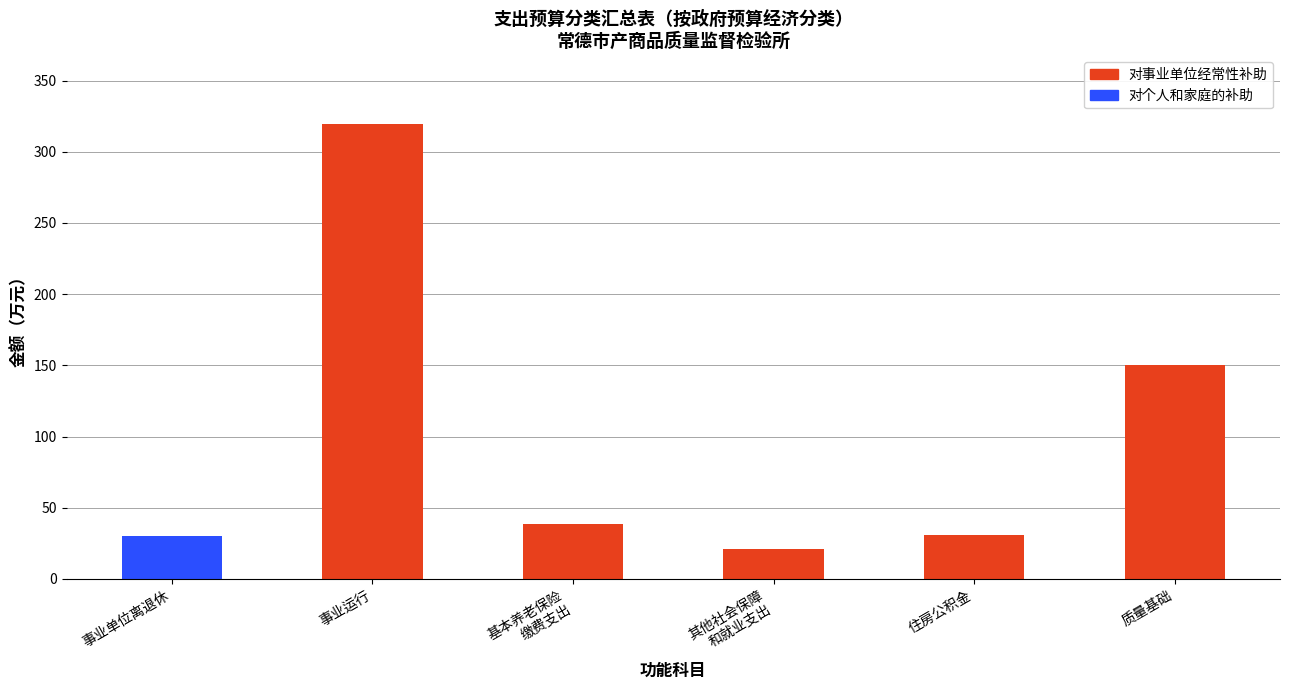

Are the bars grouped side by side (vs. stacked)?

No